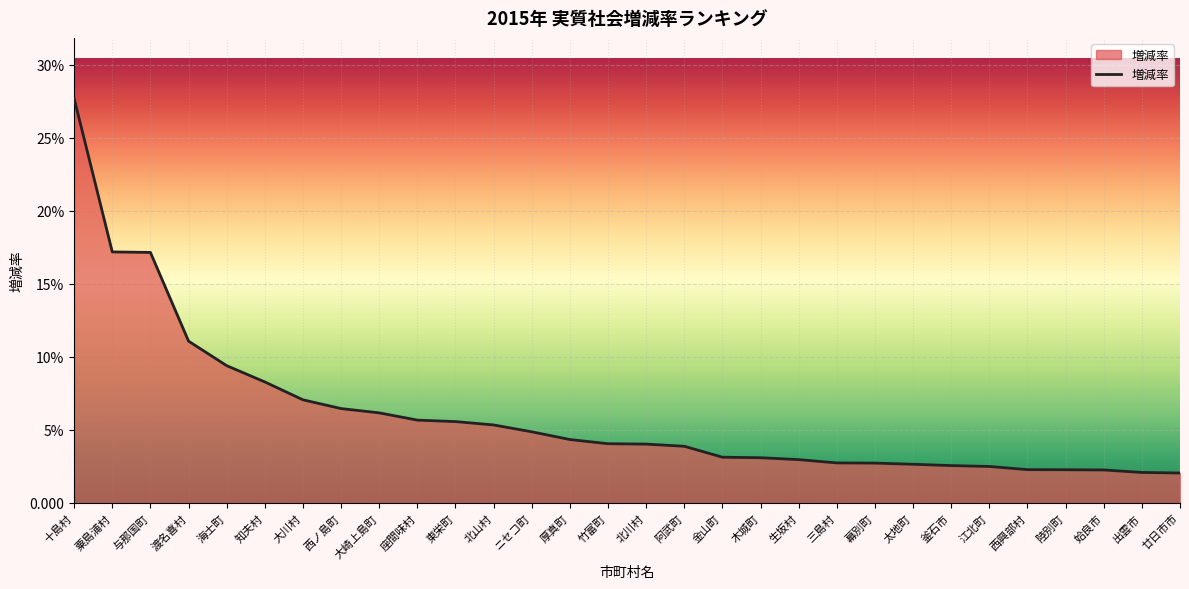

What is the difference between the maximum and minimum values?

0.3